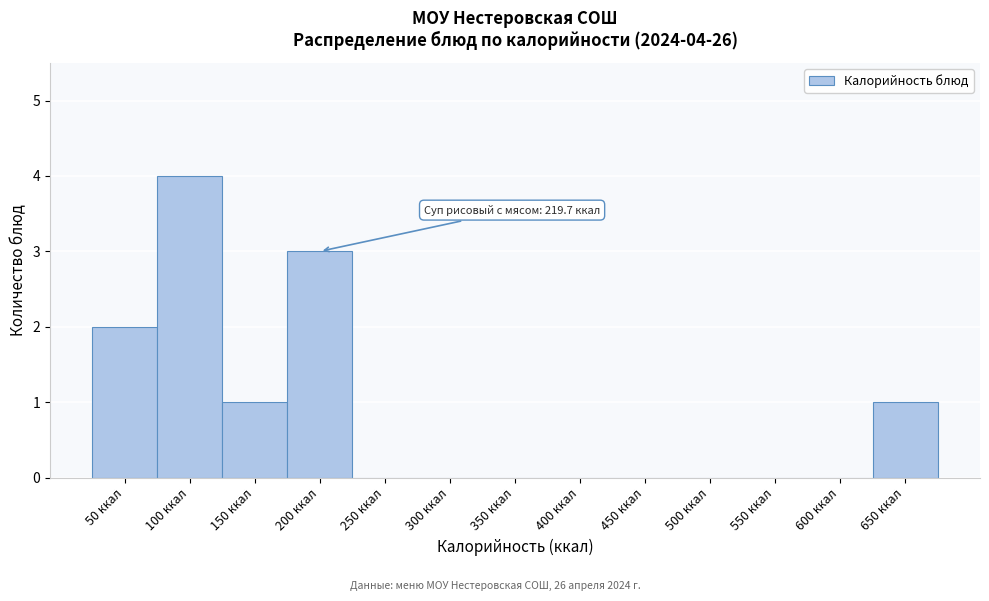

Reading left to right, list all the values displayed in this chart.

50 ккал=2	100 ккал=4	150 ккал=1	200 ккал=3	250 ккал=0	300 ккал=0	350 ккал=0	400 ккал=0	450 ккал=0	500 ккал=0	550 ккал=0	600 ккал=0	650 ккал=1